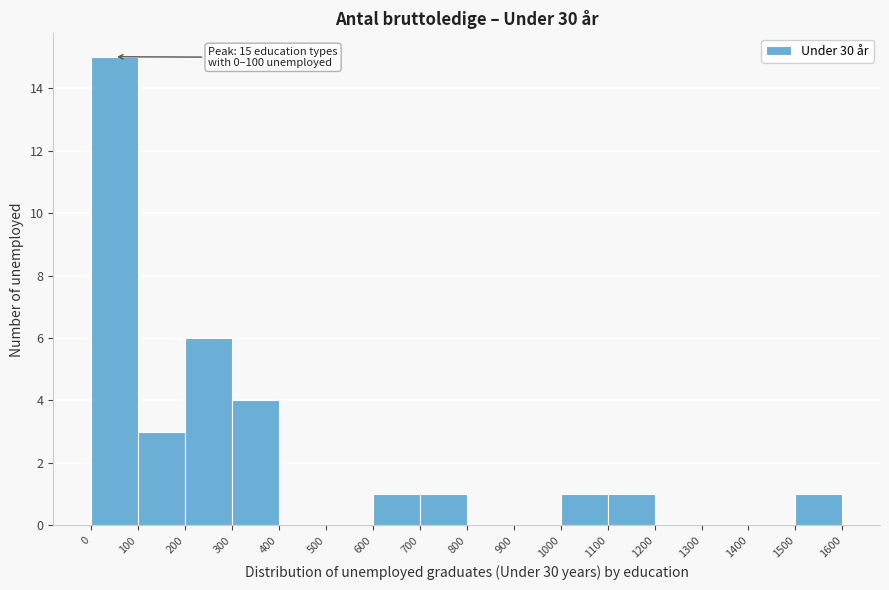

Over which range of the x-axis is the bar tallest?

0 to 100